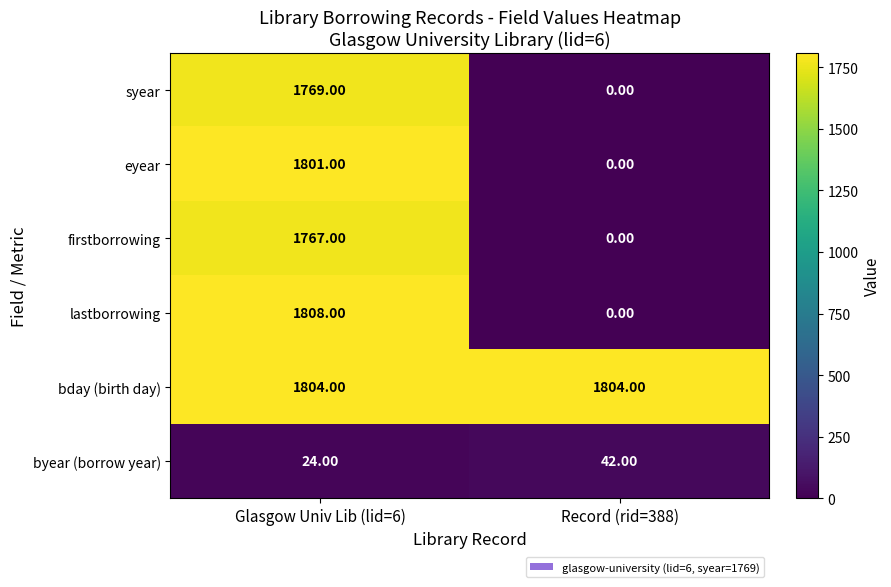

At Glasgow Univ Lib (lid=6), list the series in order from largest to smallest.

lastborrowing, bday (birth day), eyear, syear, firstborrowing, byear (borrow year)